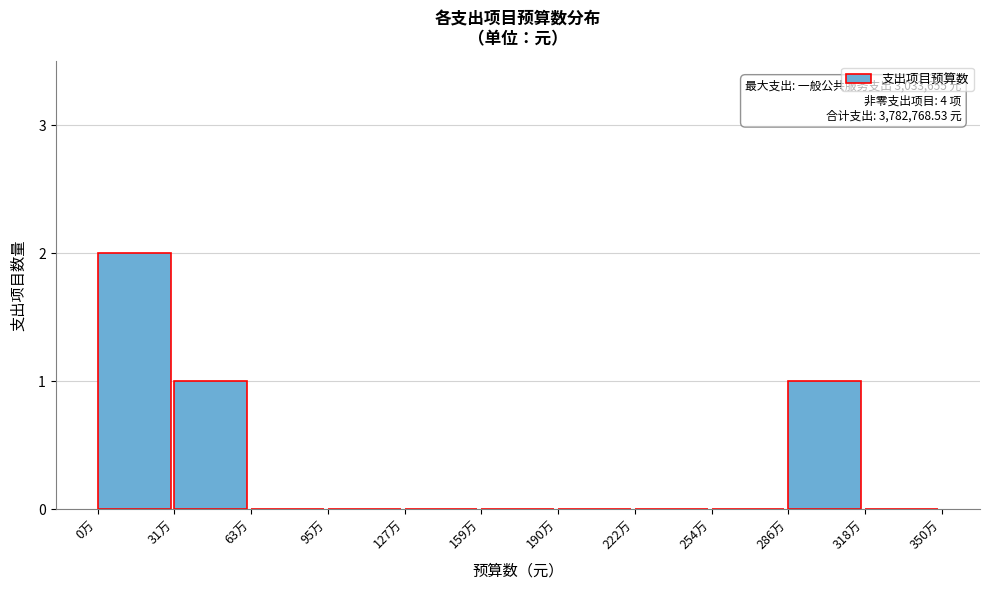

Reading left to right, extract all data points from this chart.

0万=2	31万=1	63万=0	95万=0	127万=0	159万=0	190万=0	222万=0	254万=0	286万=1	318万=0